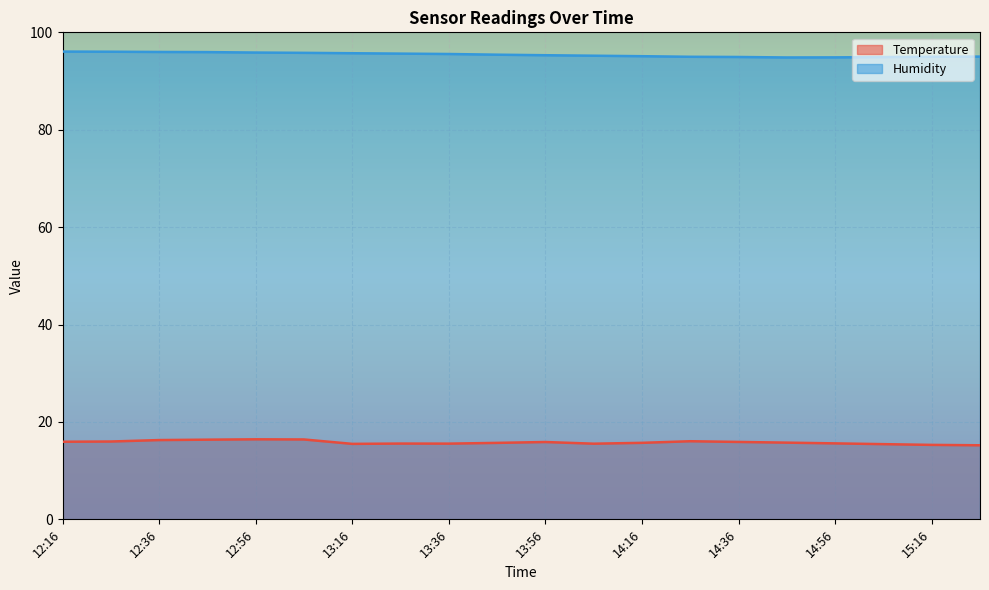

At which label does Temperature reach its minimum?

15:26